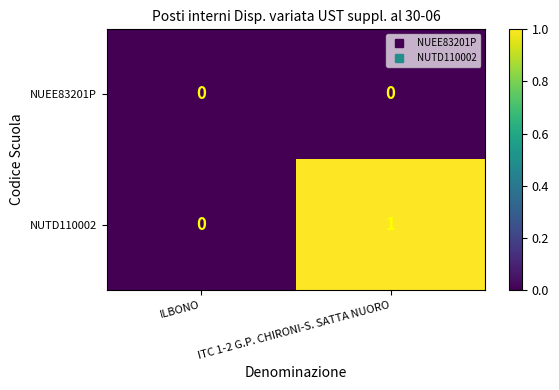

List the labels in order of NUTD110002 value, smallest first.

ILBONO, ITC 1-2 G.P. CHIRONI-S. SATTA NUORO